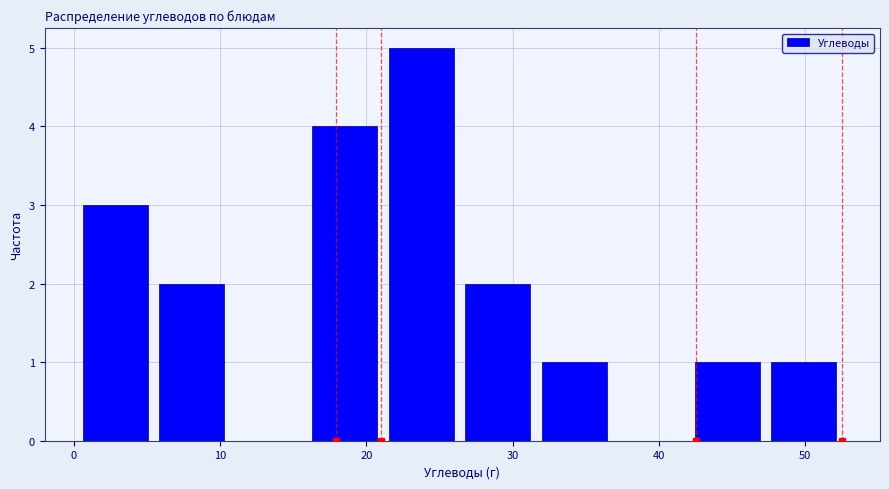

Reading left to right, transcribe this chart: for each bar, give the range it covers on the x-axis and its height. Neither the bar edges nor the heights are printed on the chart, so give them approximately, as read against the axes.

0 to 5: 3
5 to 11: 2
11 to 16: 0
16 to 21: 4
21 to 26: 5
26 to 32: 2
32 to 37: 1
37 to 42: 0
42 to 47: 1
47 to 53: 1